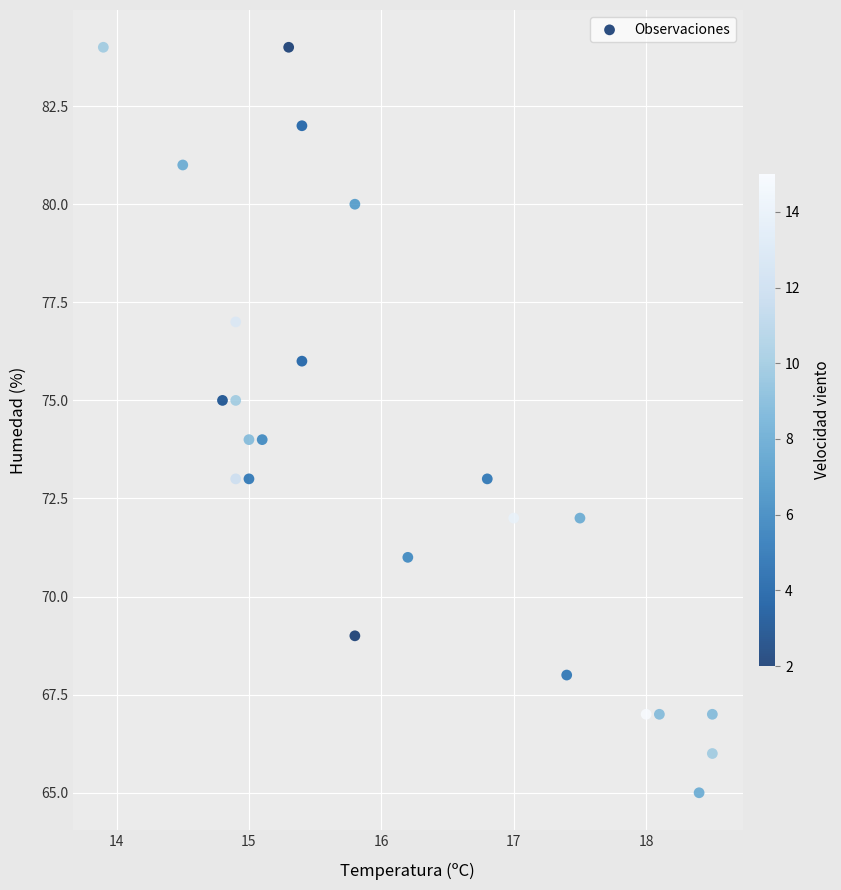

What is the range of Y values (max minus min)?

19